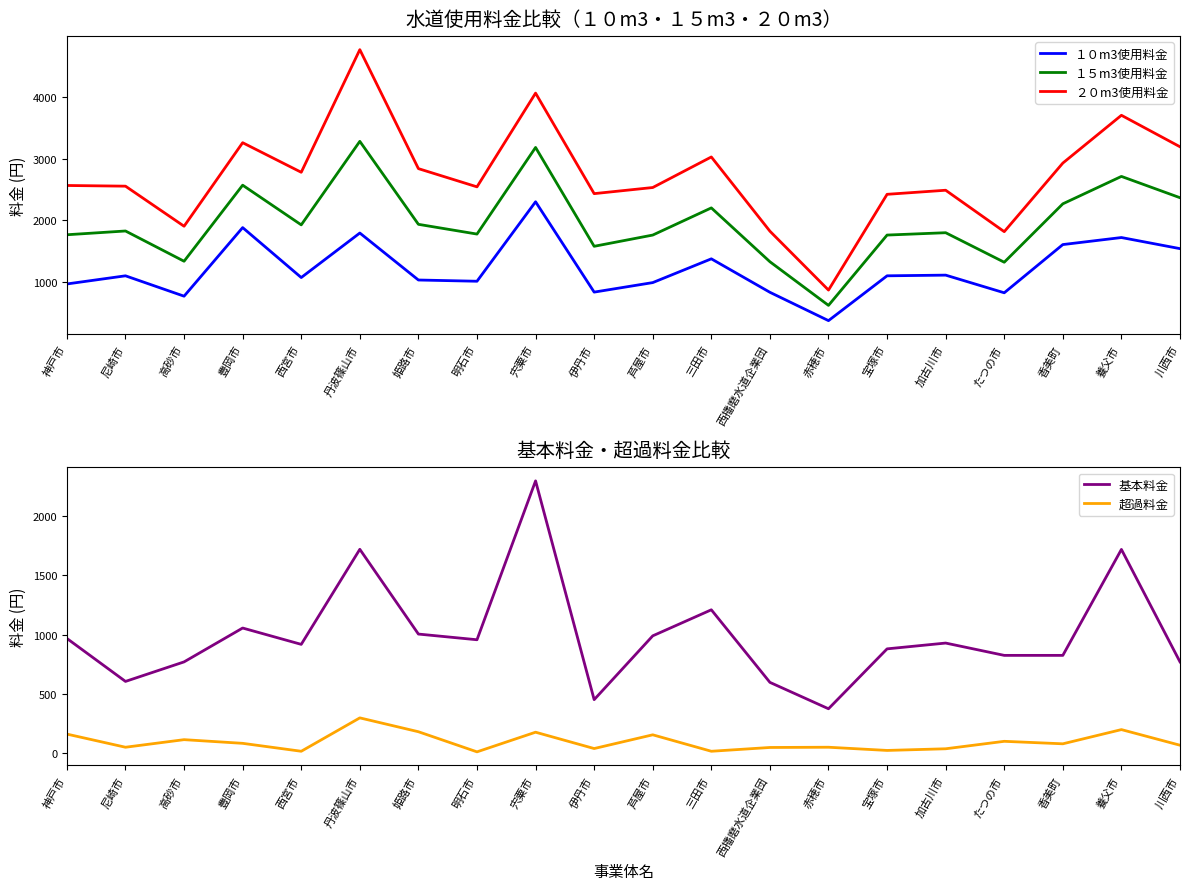

True or false: １５m3使用料金 has a value of 1336 at 高砂市.

True